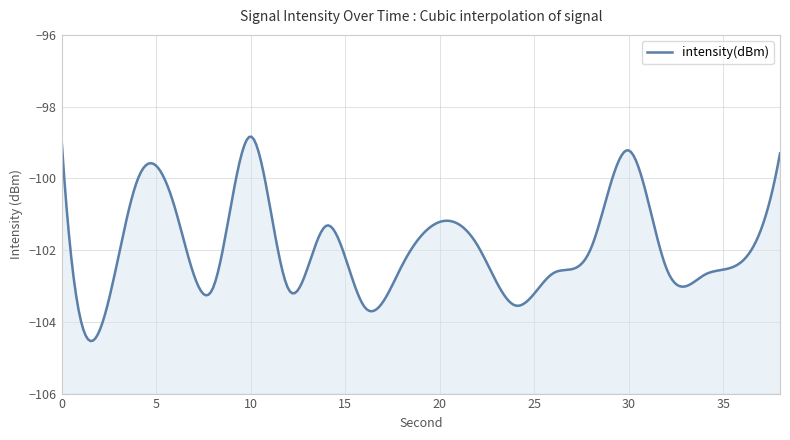

The chart shows a value of -25.0 at 6. True or false?

False